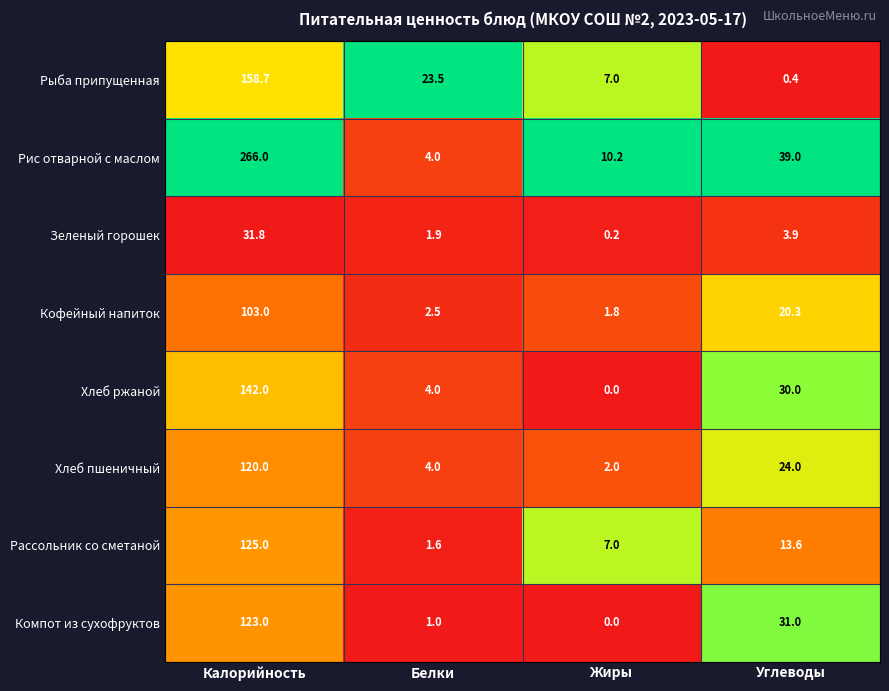

What is the difference between the Рыба припущенная values at Углеводы and Калорийность?

158.3